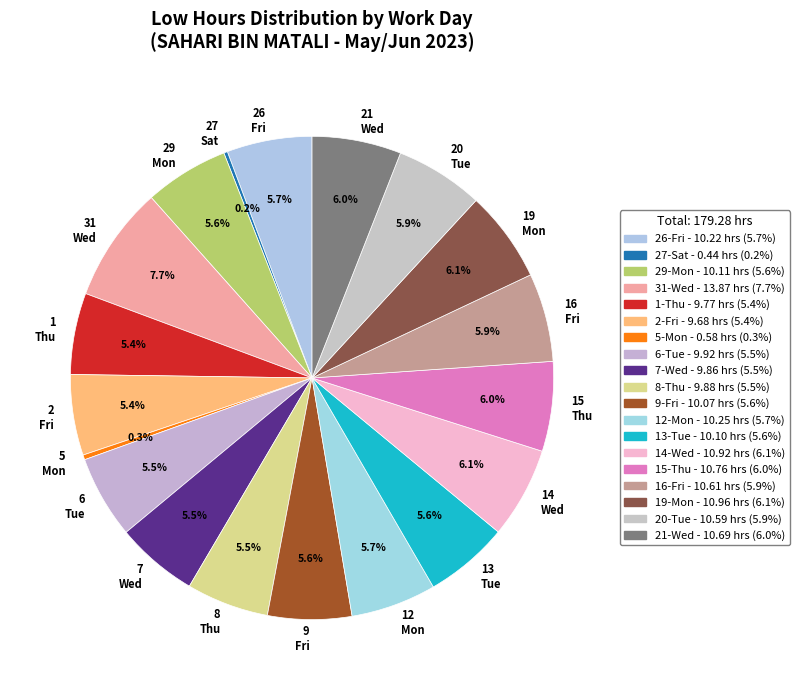

Does any single category account for the majority?

No